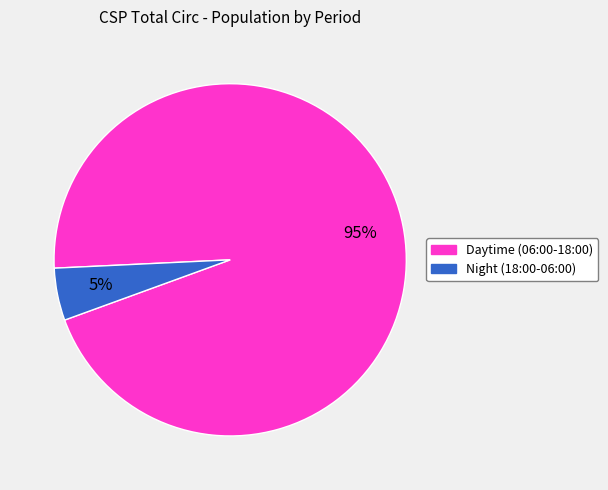

To the nearest percent, what is the average slice percentage?

50%